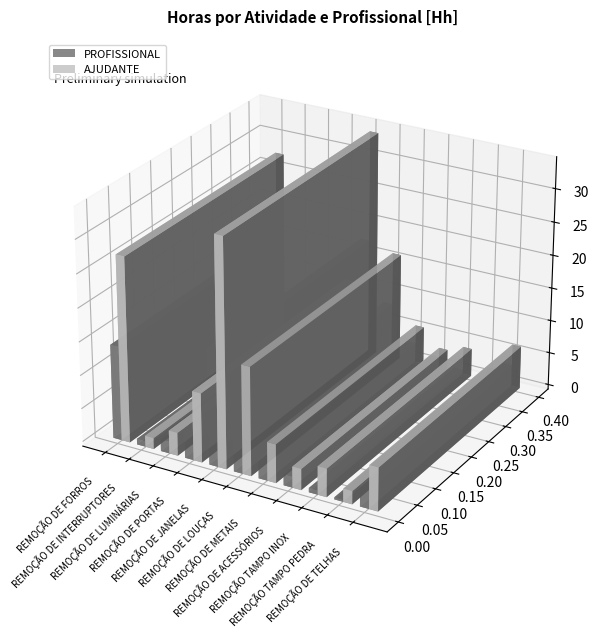

Which series has the largest total across all categories?

AJUDANTE